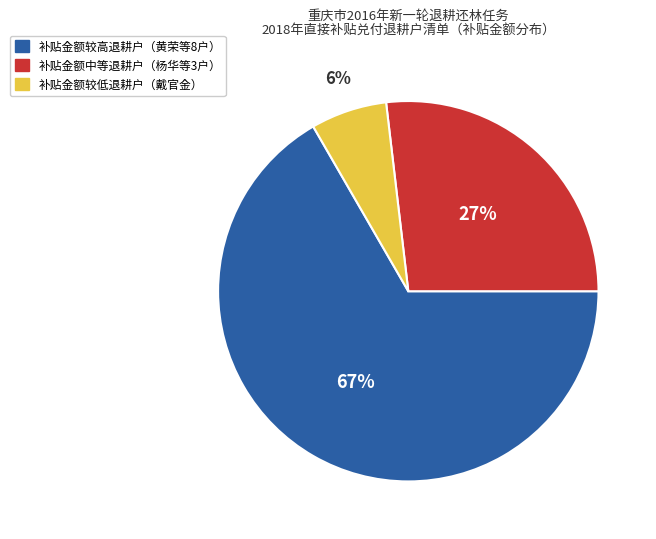

To the nearest percent, what is the average slice percentage?

33%